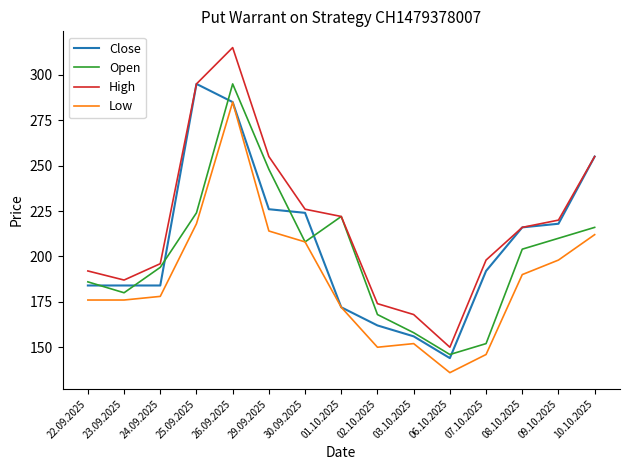

Reading left to right, what are all the values shown in this chart?

Close: 22.09.2025=184	23.09.2025=184	24.09.2025=184	25.09.2025=295	26.09.2025=285	29.09.2025=226	30.09.2025=224	01.10.2025=172	02.10.2025=162	03.10.2025=156	06.10.2025=144	07.10.2025=192	08.10.2025=216	09.10.2025=218	10.10.2025=255
Open: 22.09.2025=186	23.09.2025=180	24.09.2025=194	25.09.2025=224	26.09.2025=295	29.09.2025=248	30.09.2025=208	01.10.2025=222	02.10.2025=168	03.10.2025=158	06.10.2025=146	07.10.2025=152	08.10.2025=204	09.10.2025=210	10.10.2025=216
High: 22.09.2025=192	23.09.2025=187	24.09.2025=196	25.09.2025=295	26.09.2025=315	29.09.2025=255	30.09.2025=226	01.10.2025=222	02.10.2025=174	03.10.2025=168	06.10.2025=150	07.10.2025=198	08.10.2025=216	09.10.2025=220	10.10.2025=255
Low: 22.09.2025=176	23.09.2025=176	24.09.2025=178	25.09.2025=218	26.09.2025=285	29.09.2025=214	30.09.2025=208	01.10.2025=172	02.10.2025=150	03.10.2025=152	06.10.2025=136	07.10.2025=146	08.10.2025=190	09.10.2025=198	10.10.2025=212